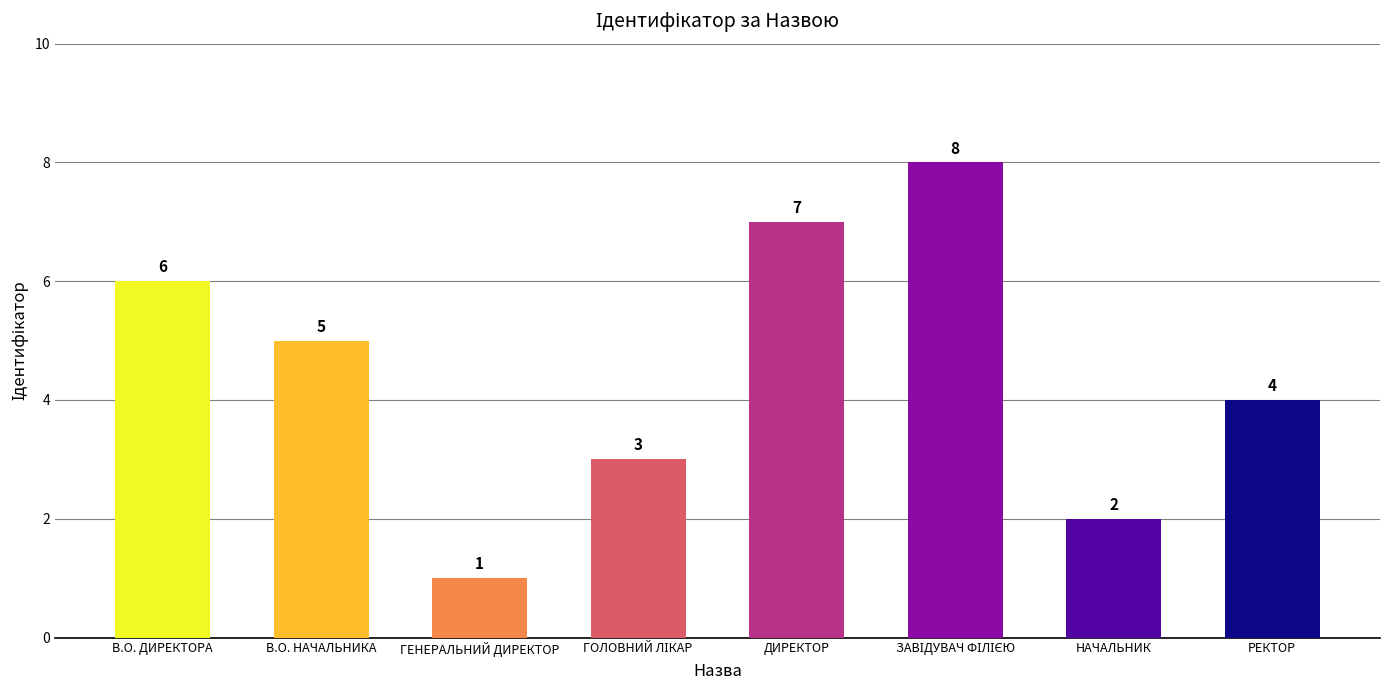

What is the greatest value displayed?

8